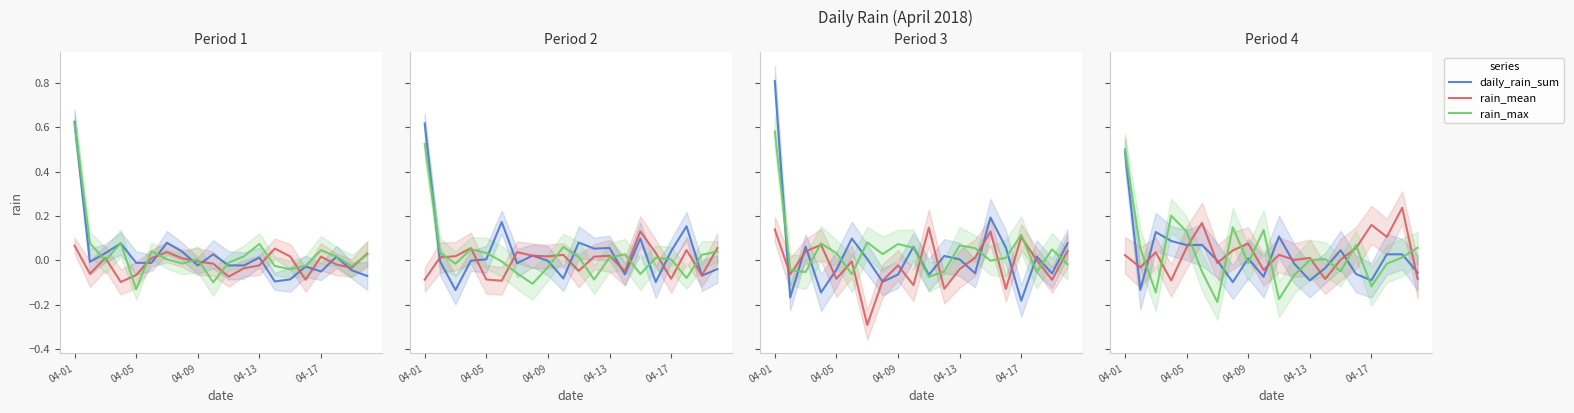

What is the difference between the second highest and minimum values in the rain_mean series?

0.3